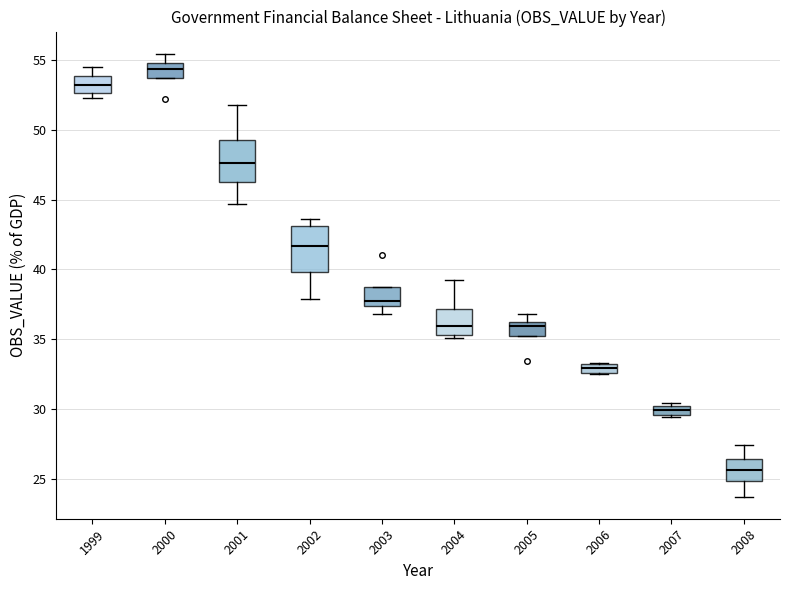

Which box's median line is the lowest?

2008